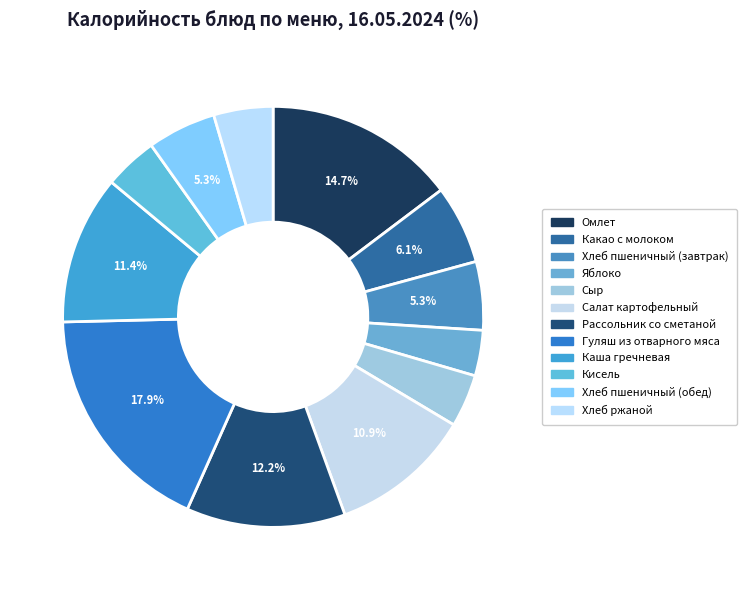

To the nearest percent, what percentage of the pie is Сыр?

4%